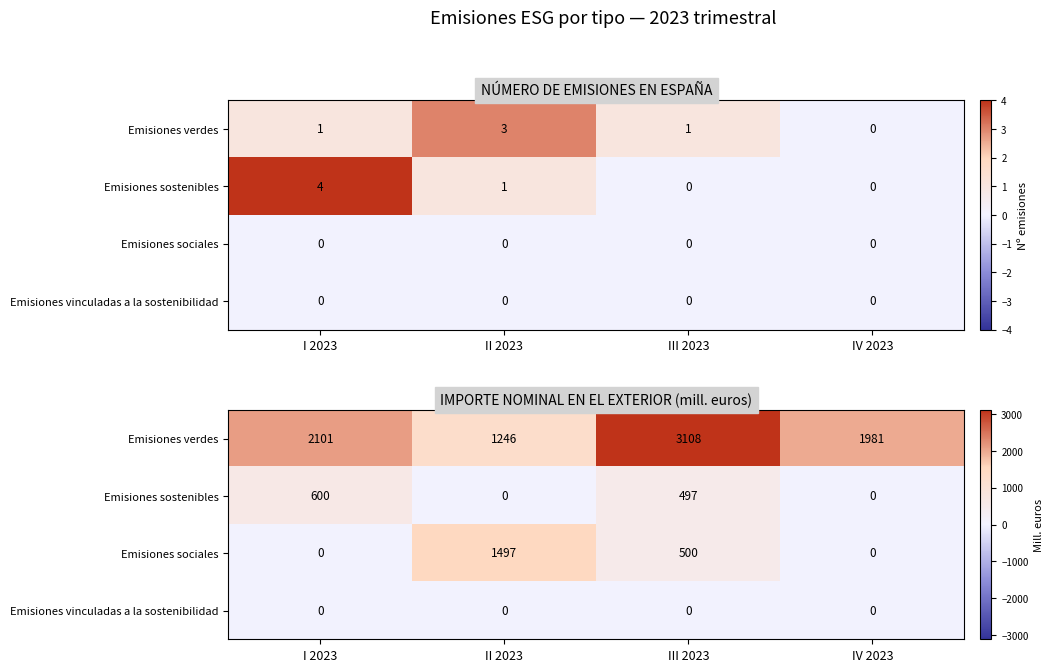

At how many categories does at least one series exceed 1693?

3